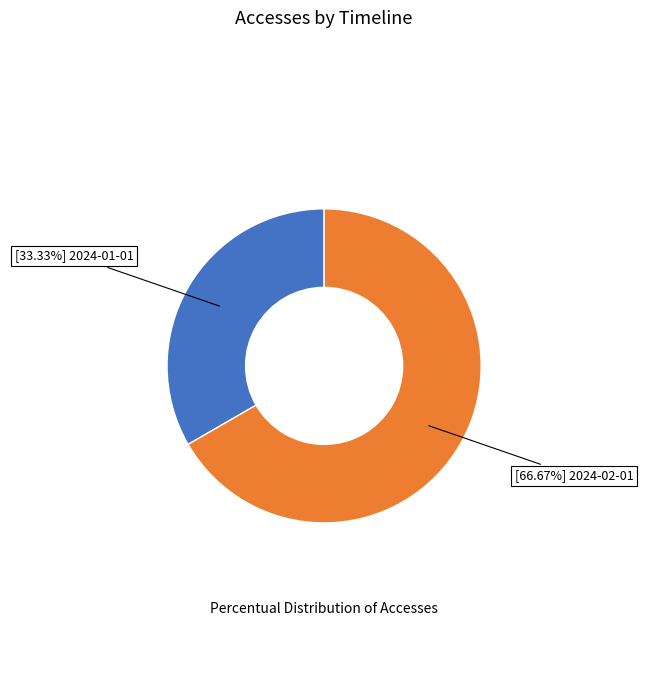

Combined, do [66.67%] 2024-02-01 and [33.33%] 2024-01-01 account for over 50%?

Yes